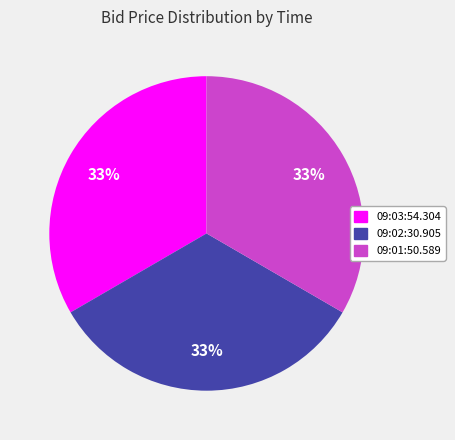

To the nearest percent, what portion does 09:01:50.589 represent?

33%